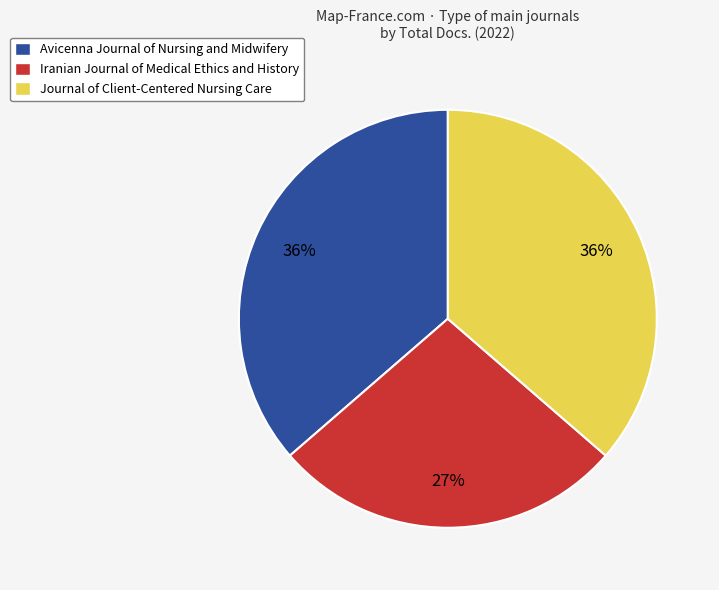

To the nearest percent, what is the difference between the largest and smallest slice percentages?

9%